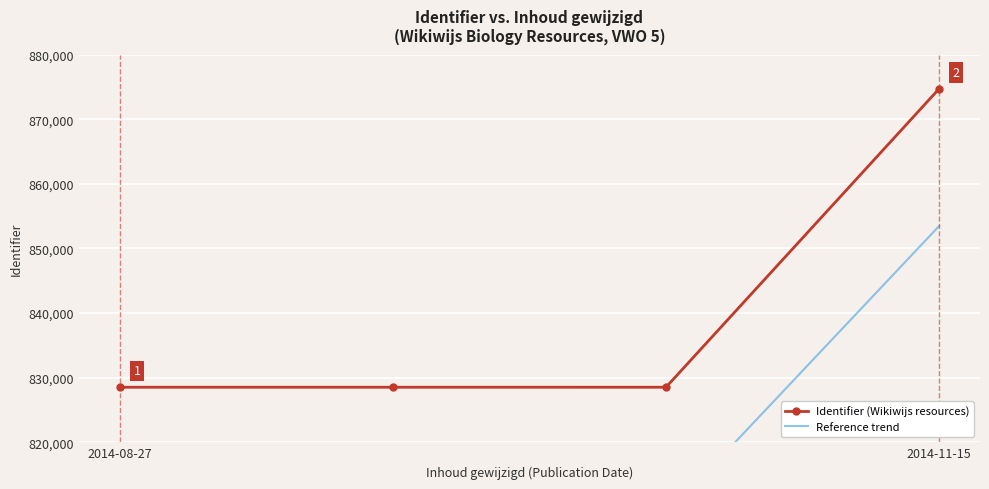

Reading left to right, transcribe all the data shown in this chart.

Identifier (Wikiwijs resources): 828520.0	828521.0	828523.0	874699.0
Reference trend: 808664.4	808665.4	808667.3	853458.0